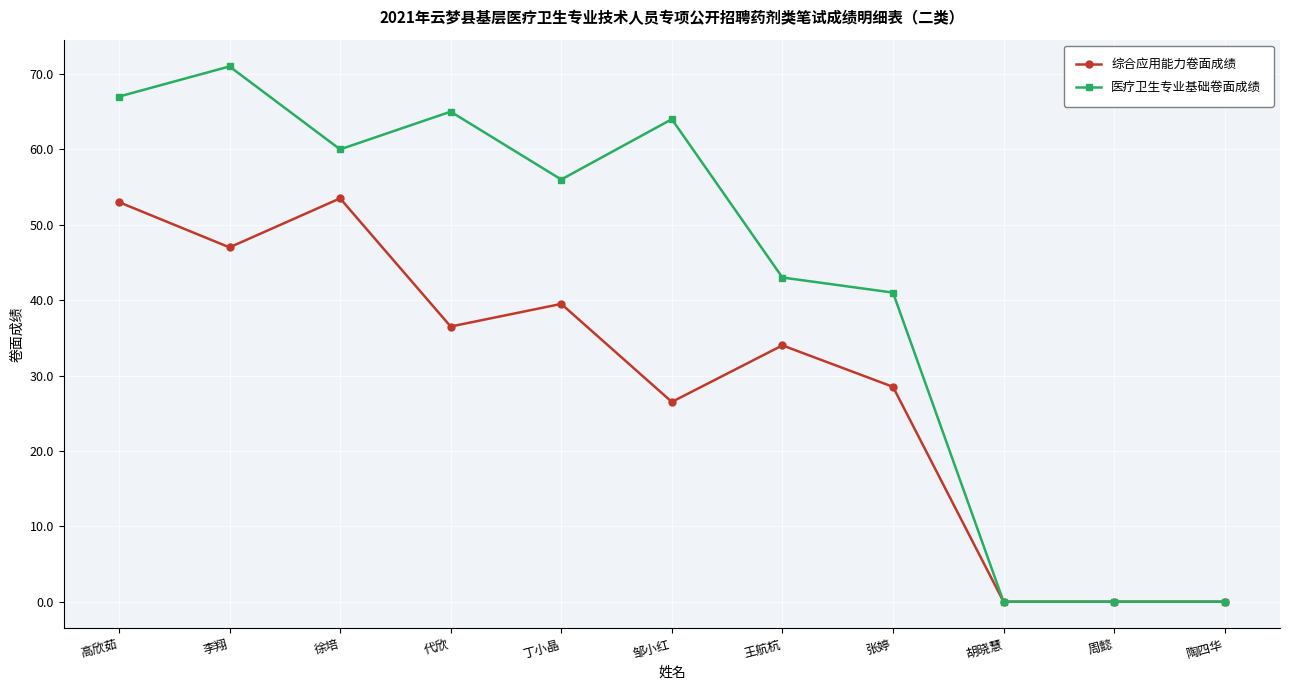

What is the spread (max minus min) of values at 丁小晶?

16.5